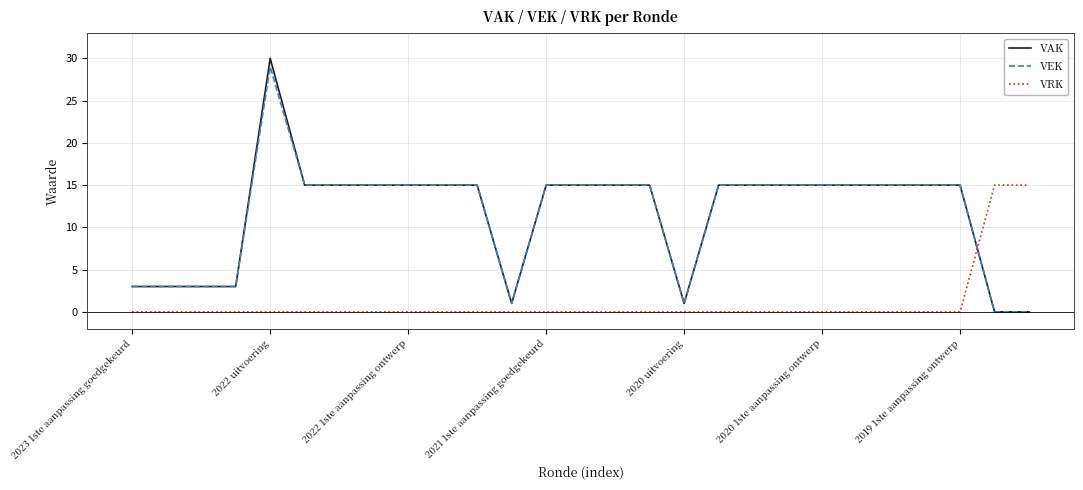

What is the difference between the maximum and minimum values in the VEK series?

29